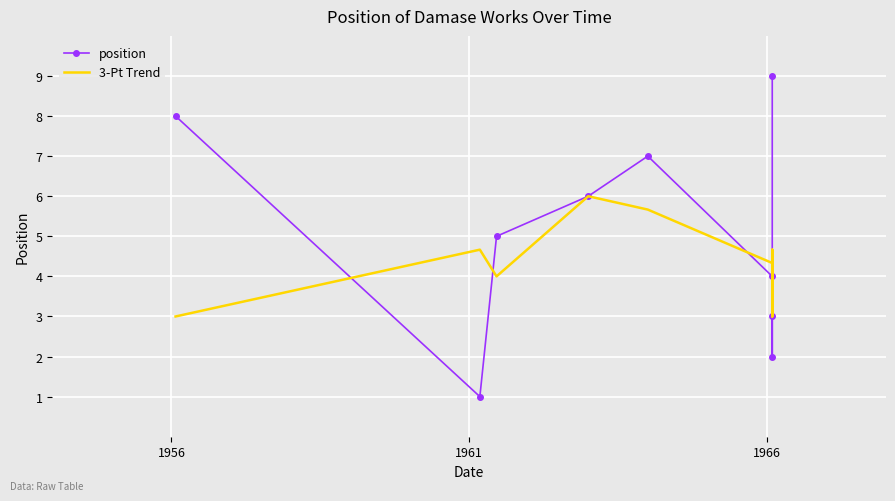

What is the difference between the maximum and minimum values in the position series?

8.0